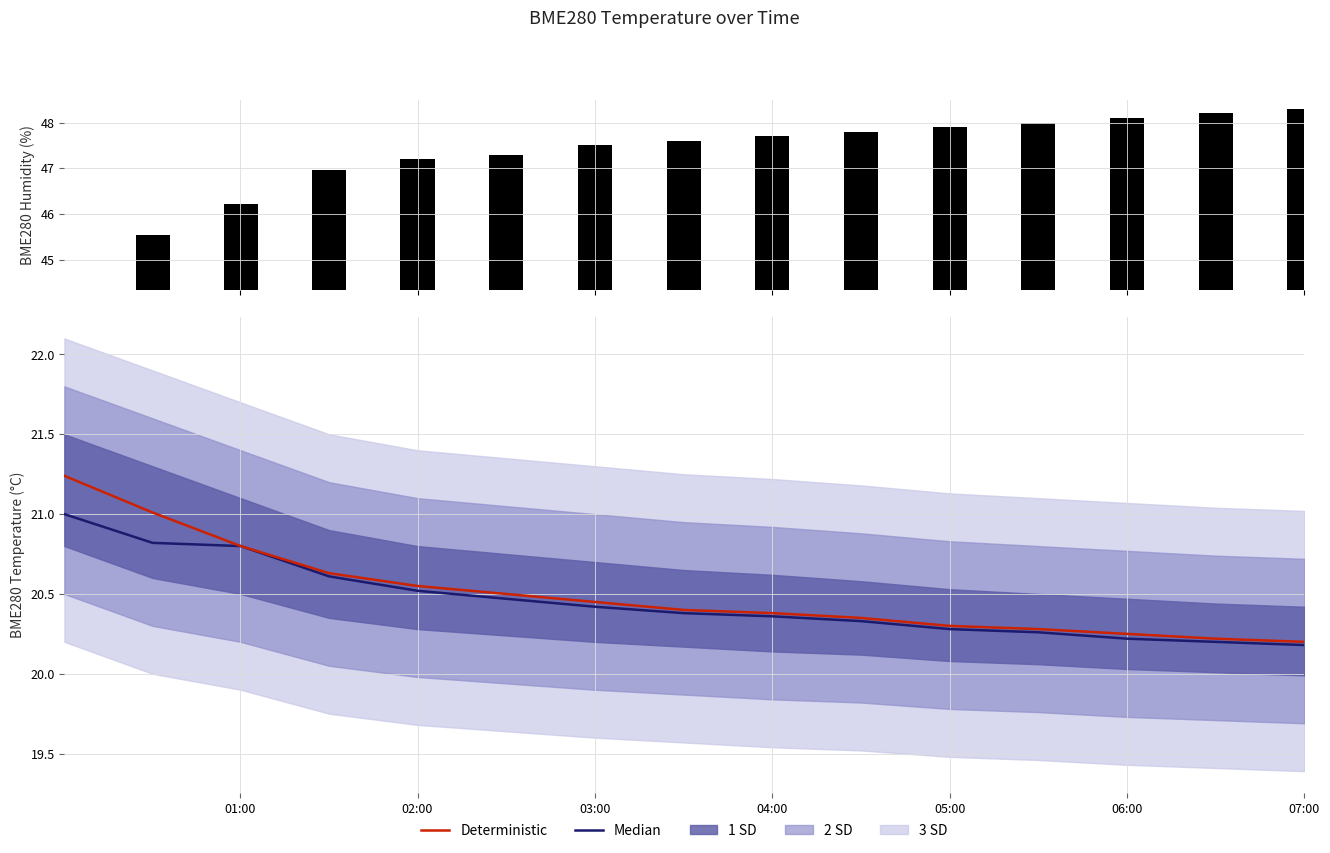

Is it true that Deterministic equals 34.6 at 06:00?

False